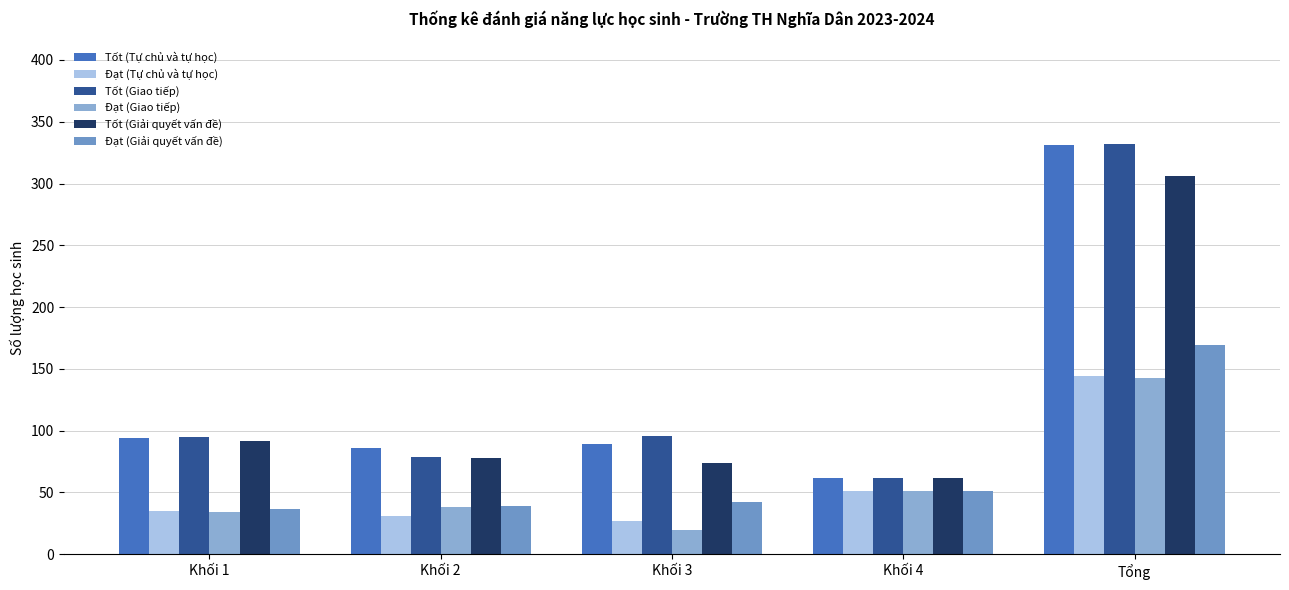

How many groups of bars are there?

5